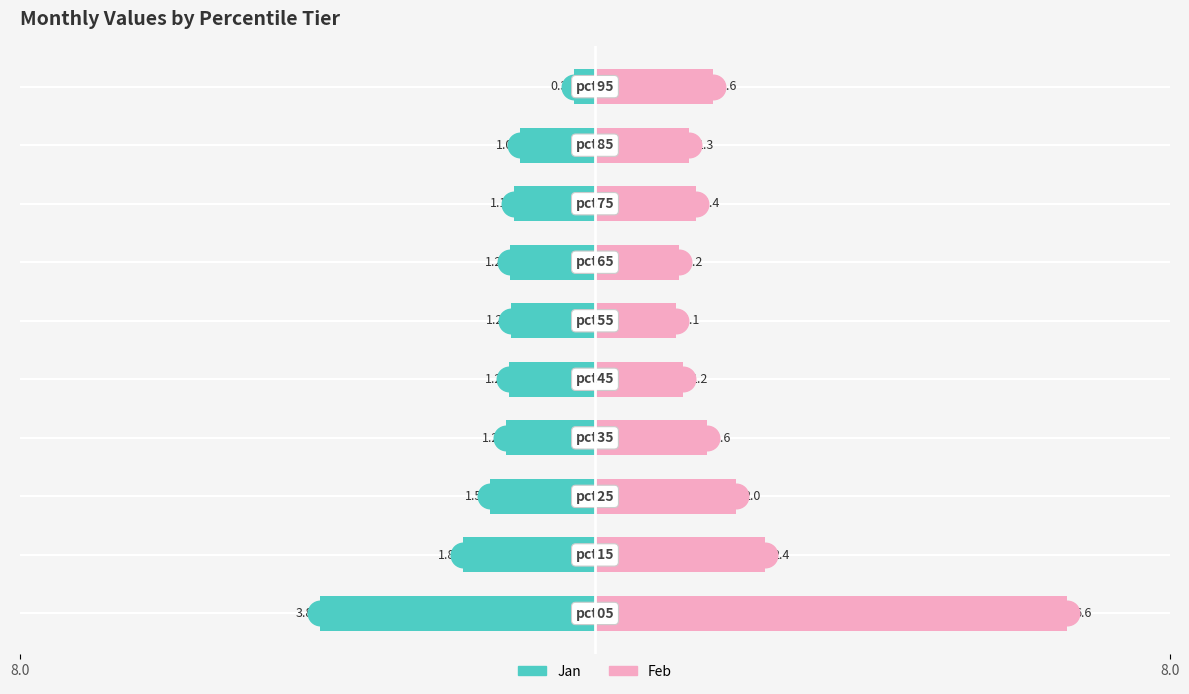

Which series contains the lowest Y value?

Jan